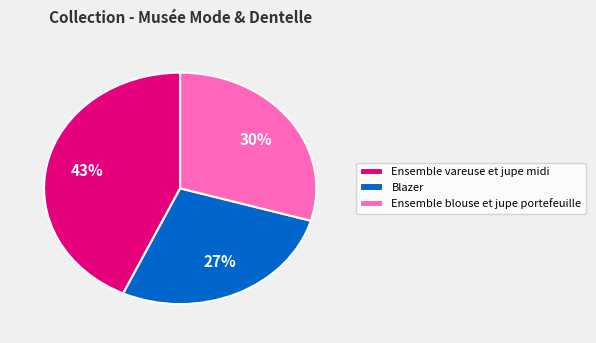

What percentage is the Ensemble blouse et jupe portefeuille slice, to the nearest percent?

30%